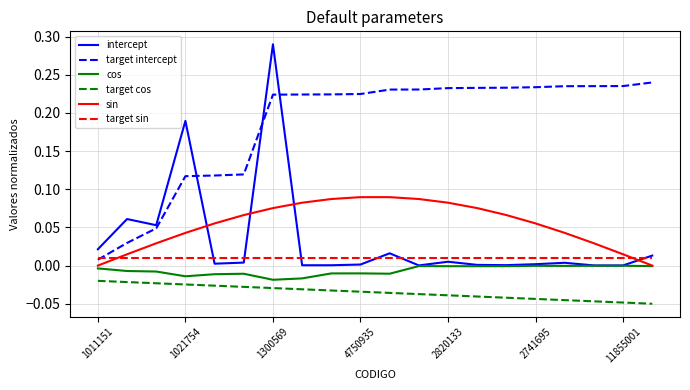

How many intersections are there between target sin and target intercept?

1